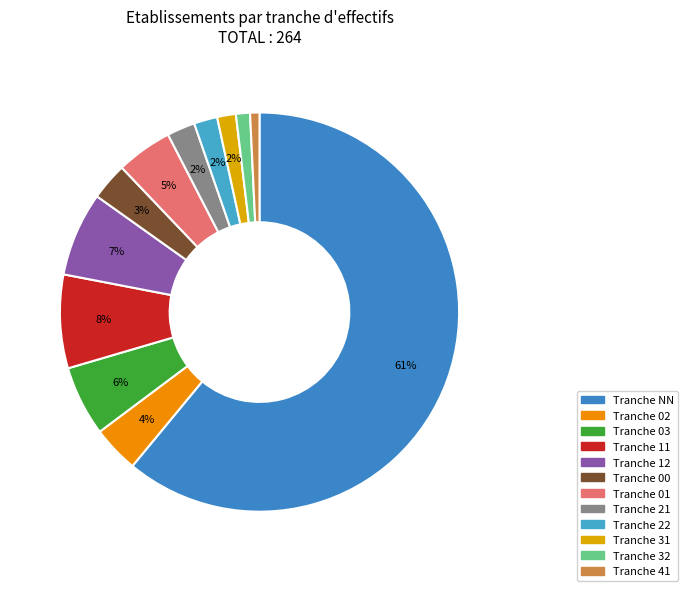

What is the smallest slice in the pie chart?

41